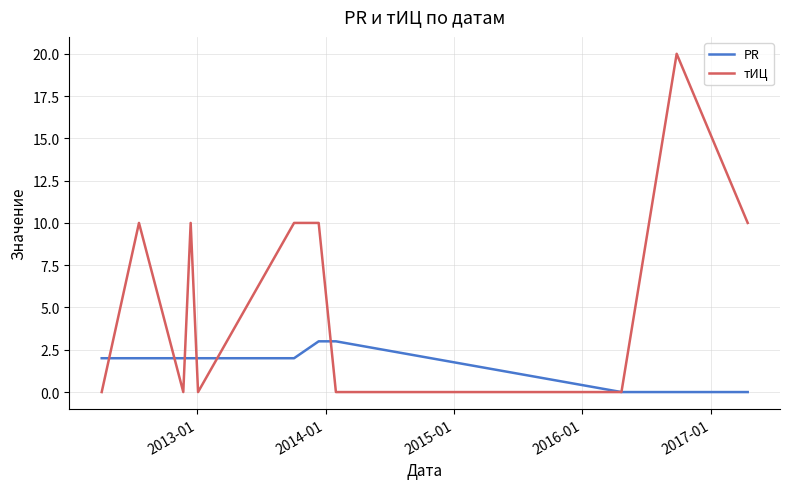

Rank the series by their maximum value, from lowest to highest.

PR, тИЦ